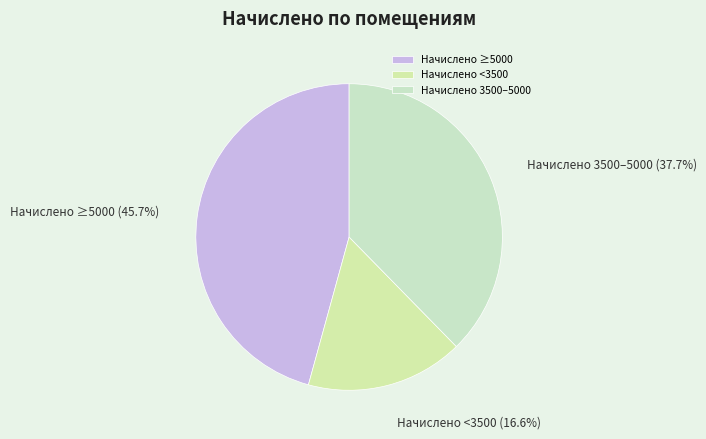

Is the sum of Начислено <3500 and Начислено 3500–5000 greater than half?

Yes